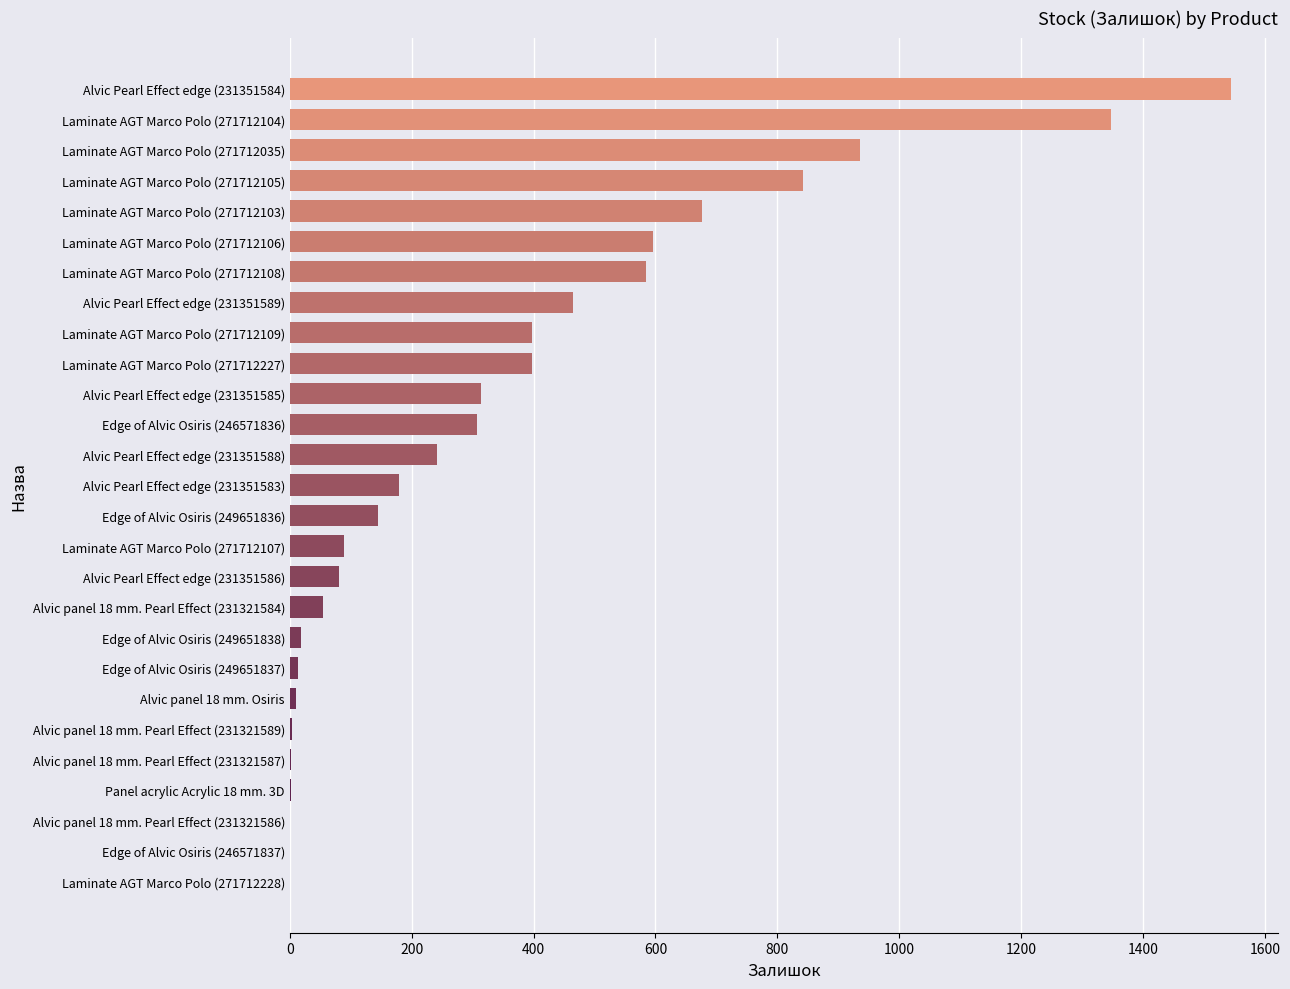

The value at Laminate AGT Marco Polo (271712108) is 584. True or false?

True